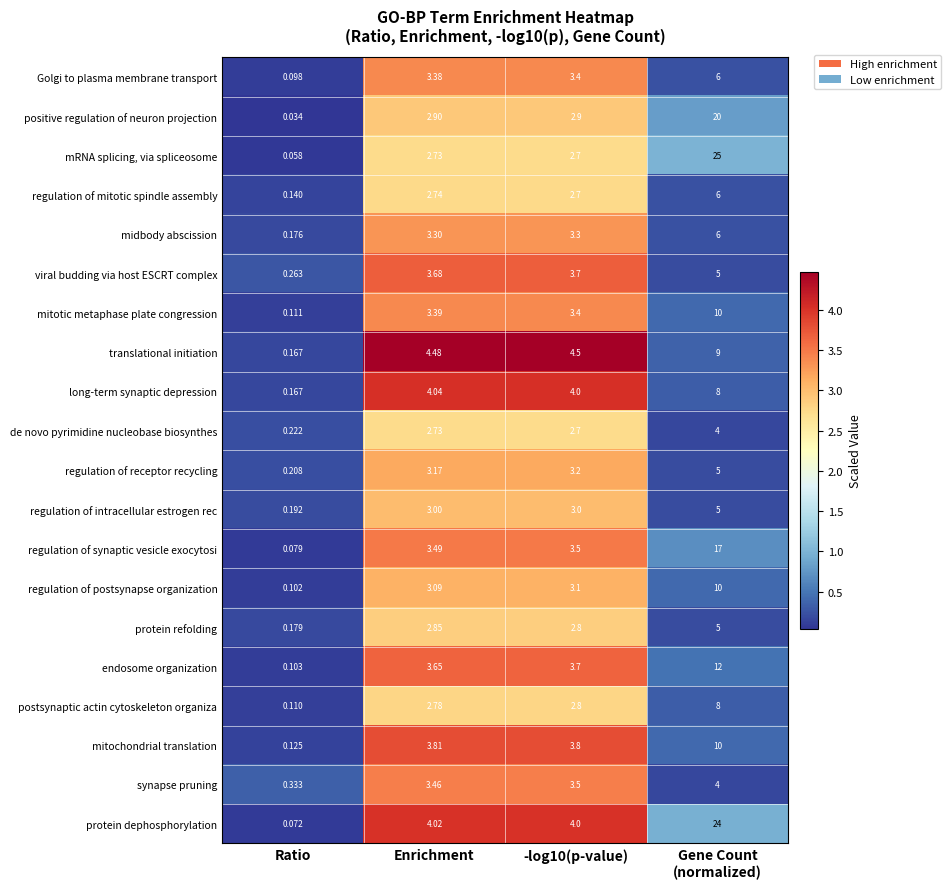

How many categories are shown in the chart?

4